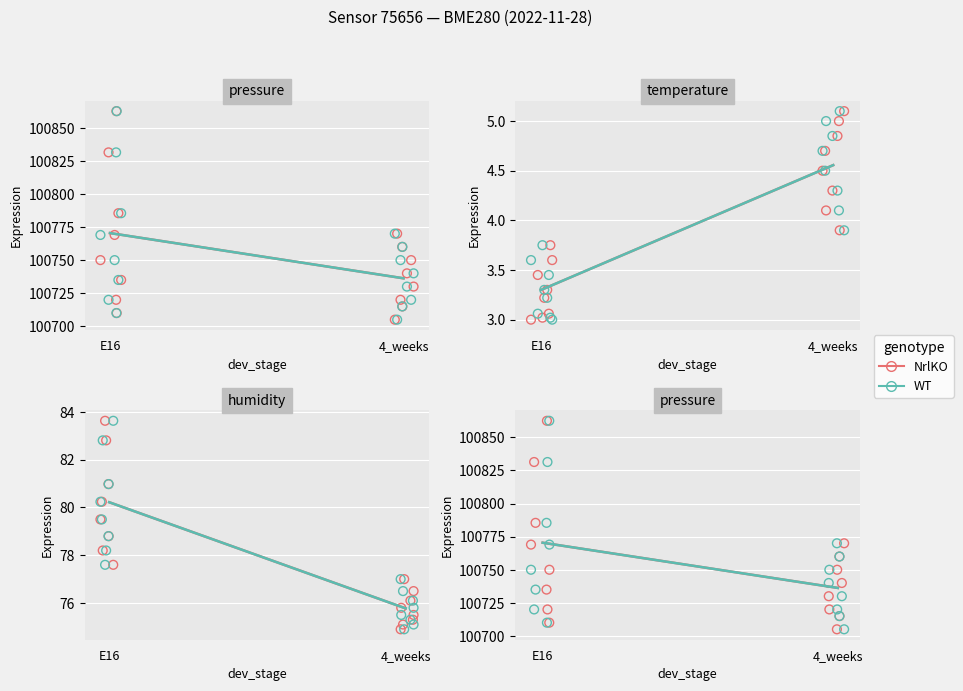

What are all the series names shown in the legend?

NrlKO, WT